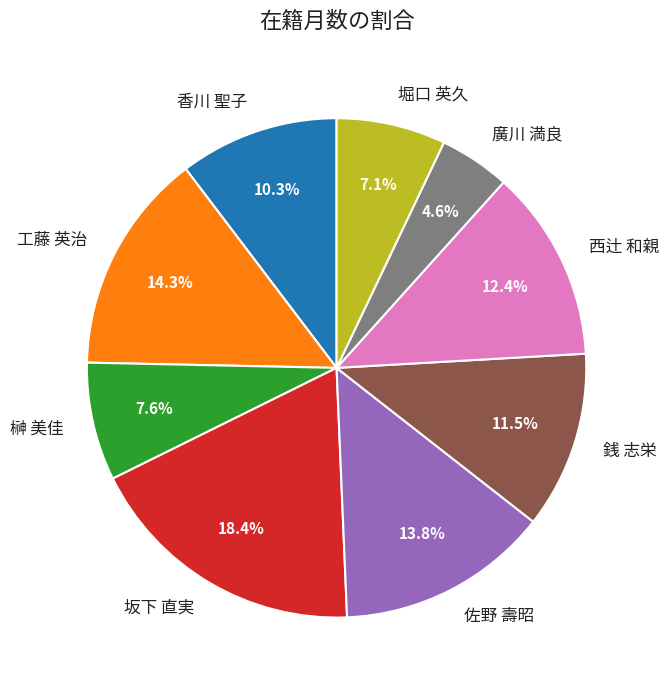

Between 坂下 直実 and 佐野 壽昭, which is larger?

坂下 直実